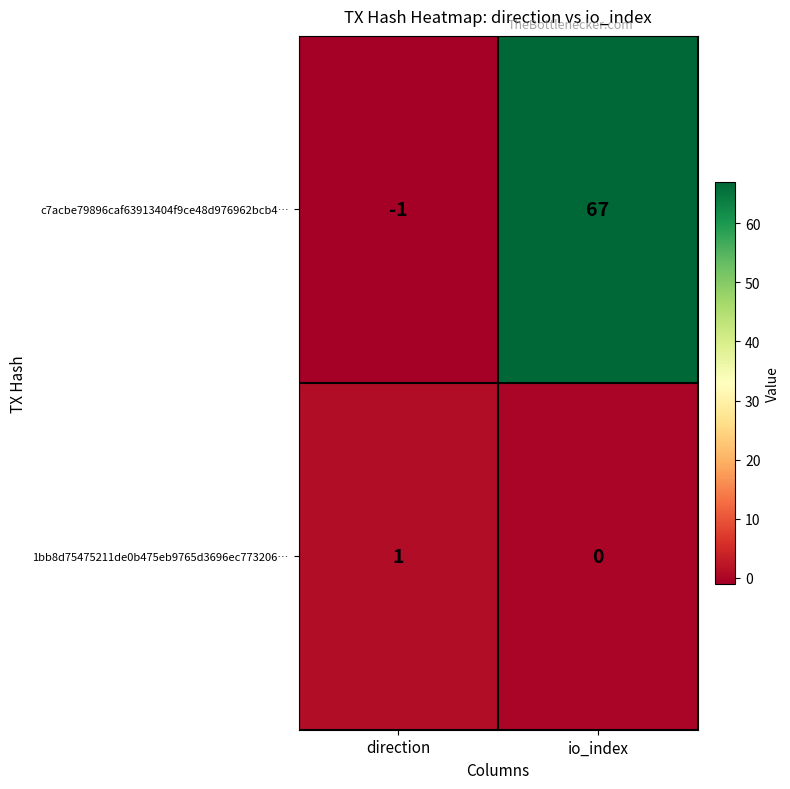

Rank the categories by c7acbe79896caf63913404f9ce48d976962bcb4… value from highest to lowest.

io_index, direction